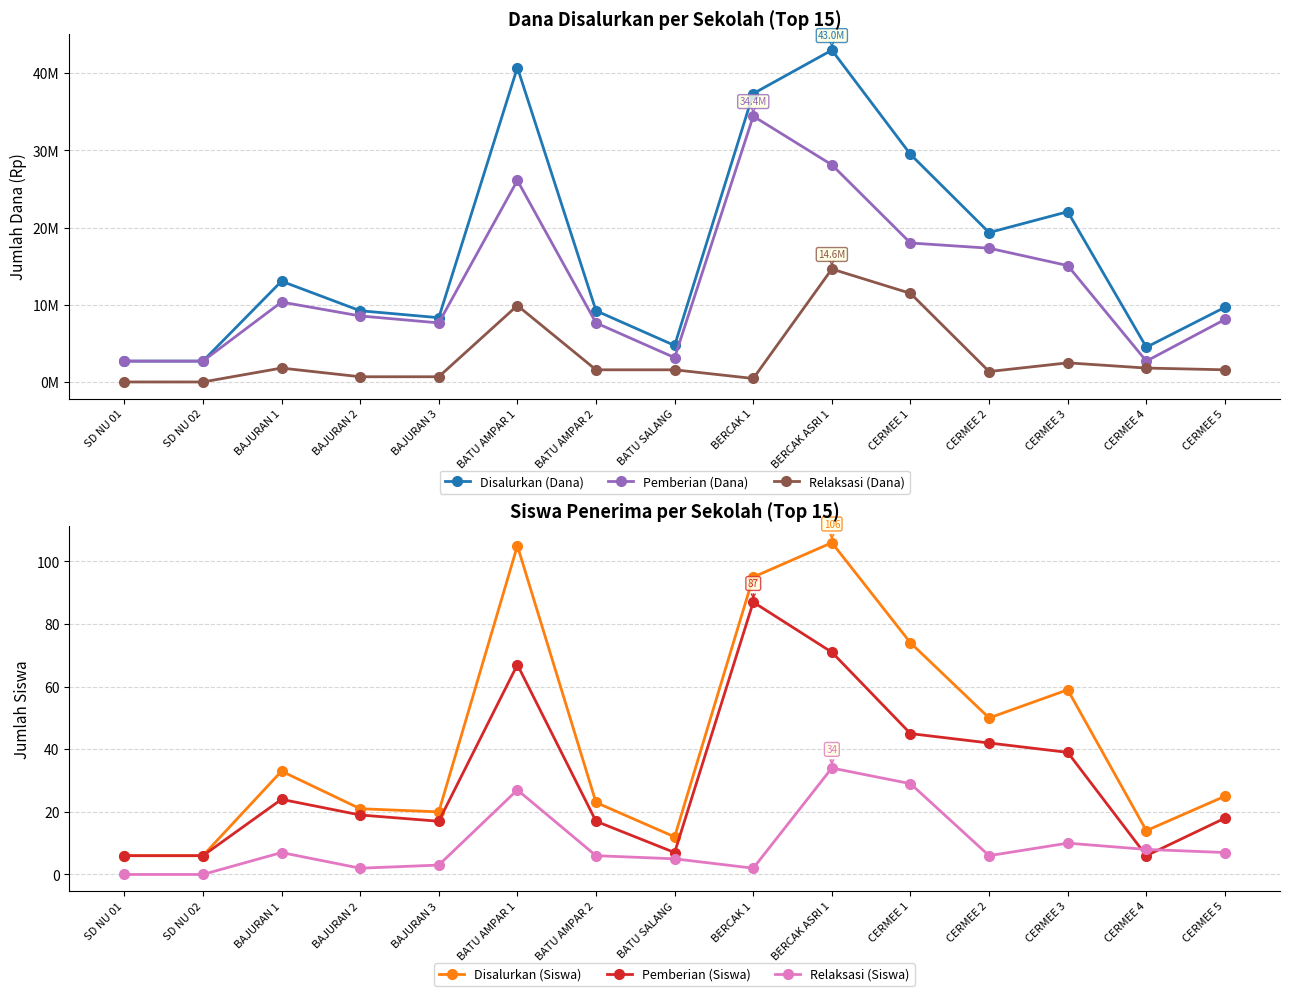

What is the value of the Relaksasi (Siswa) point at the 11th from the left?

29